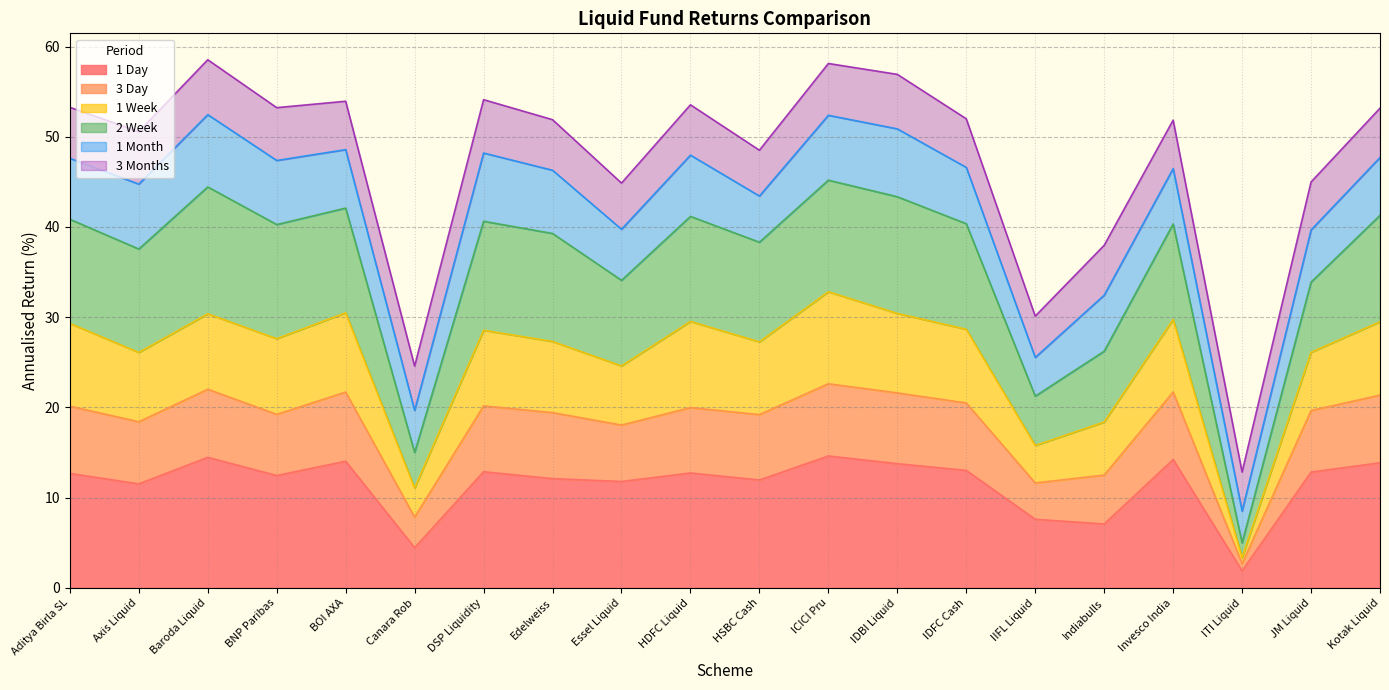

Rank the categories by 1 Day value from lowest to highest.

ITI Liquid, Canara Rob, Indiabulls, IIFL Liquid, Axis Liquid, Essel Liquid, HSBC Cash, Edelweiss, BNP Paribas, Aditya Birla SL, HDFC Liquid, JM Liquid, DSP Liquidity, IDFC Cash, IDBI Liquid, Kotak Liquid, BOI AXA, Invesco India, Baroda Liquid, ICICI Pru